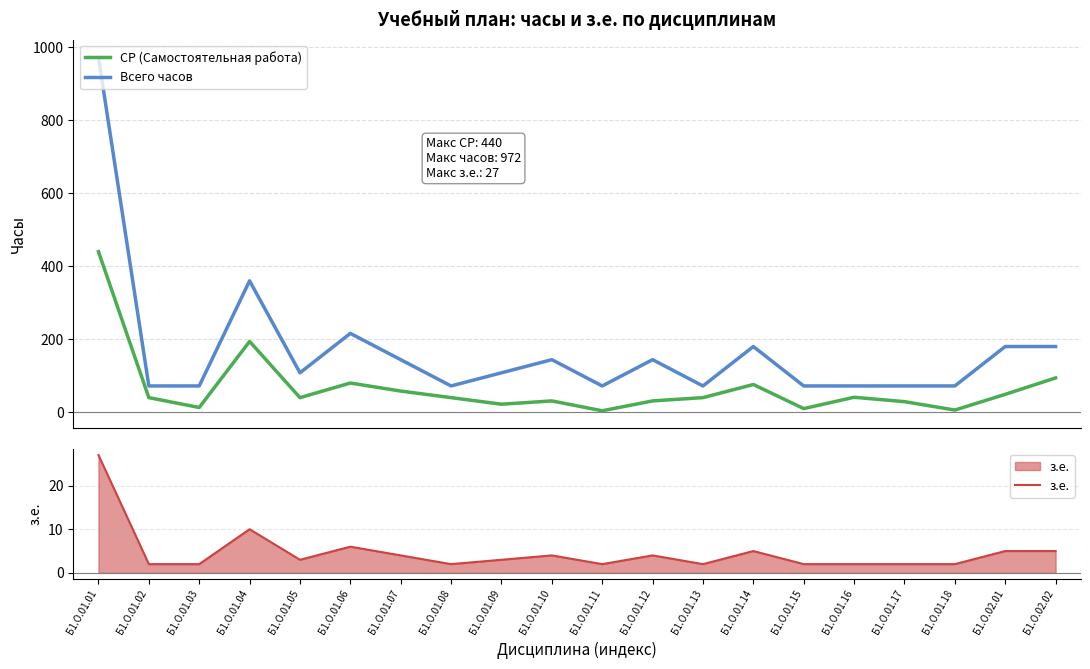

Is the value of СР (Самостоятельная работа) at Б1.О.01.14 greater than the value of з.е. at Б1.О.01.01?

Yes